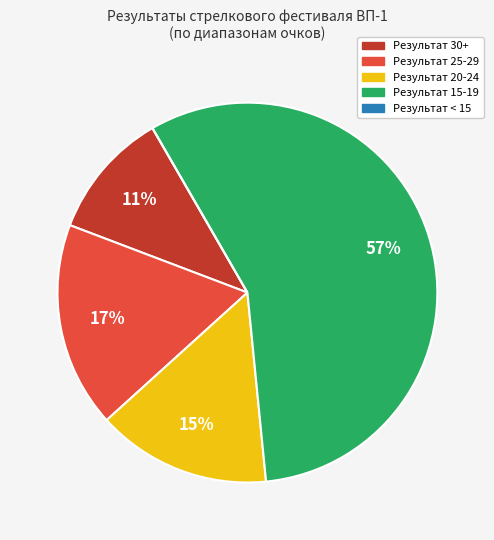

To the nearest percent, what is the average slice percentage?

20%